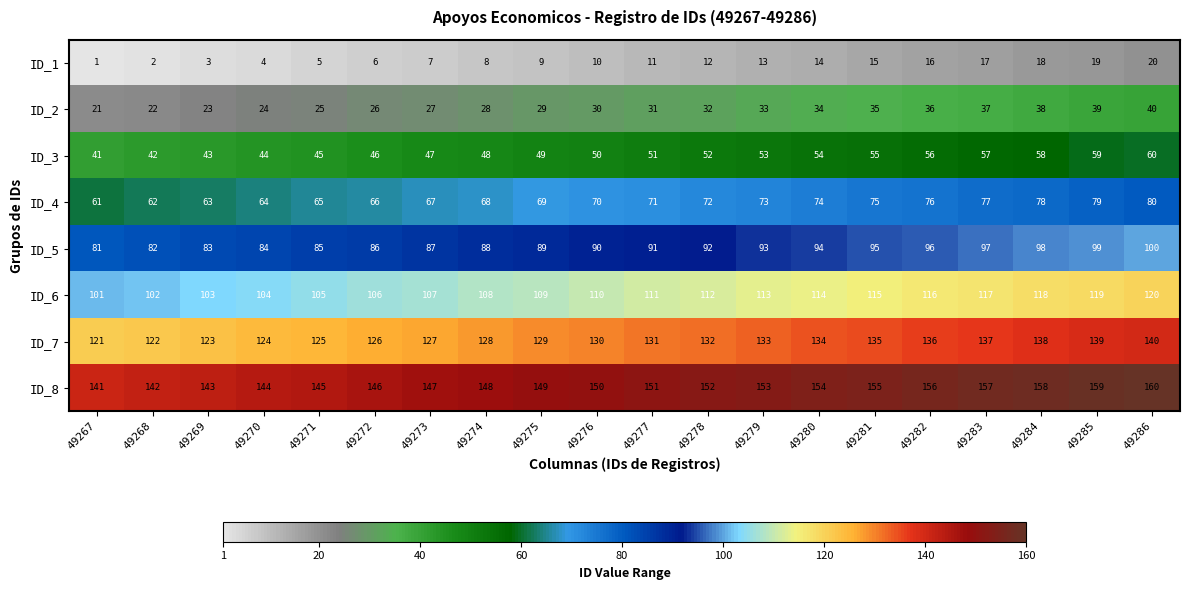

What is the maximum value shown in the chart?

160